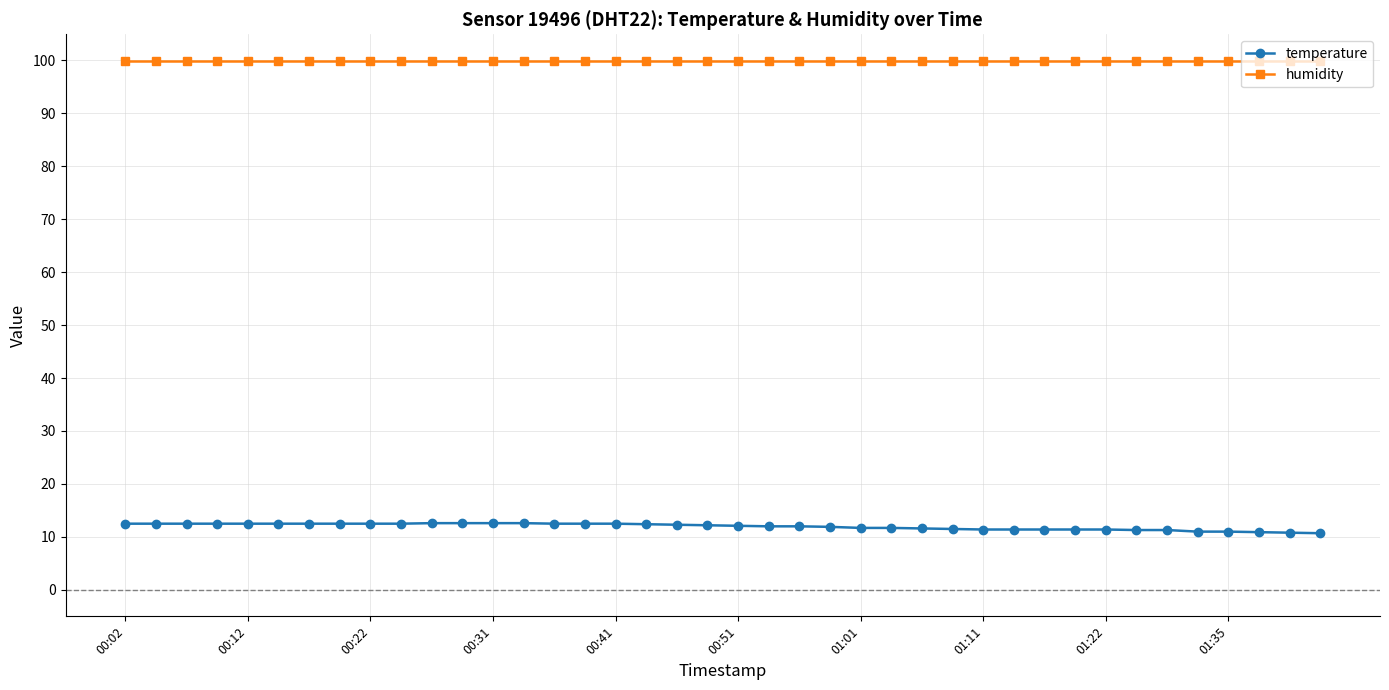

True or false: temperature and humidity intersect in this chart.

False